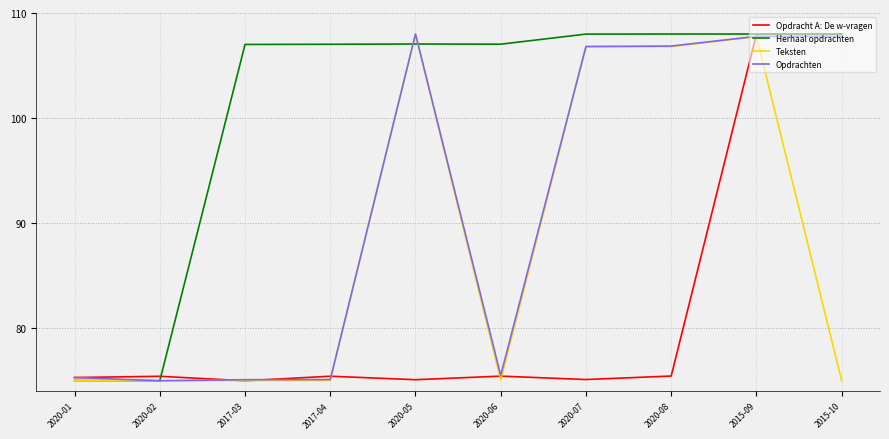

What is the difference between the Opdrachten values at 2017-03 and 2020-02?

0.1